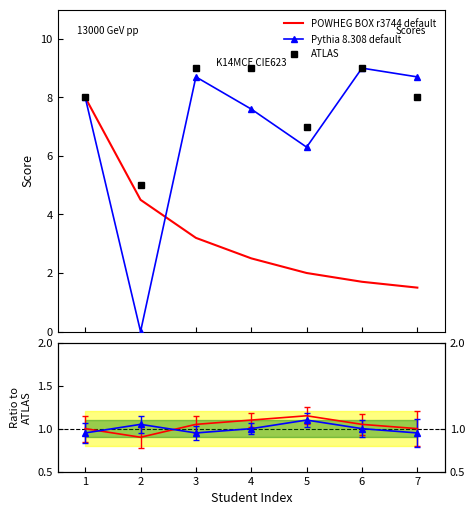

True or false: Pythia 8.308 default has more than 0 points higher than both neighbors.

True